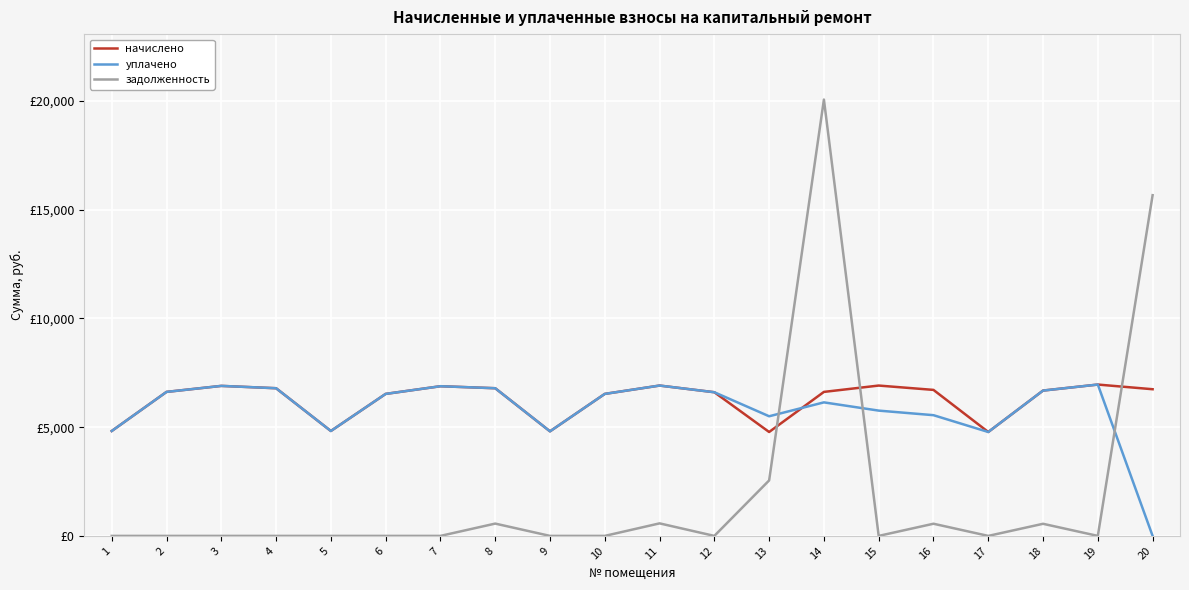

What is the average value of the начислено series?

6259.2